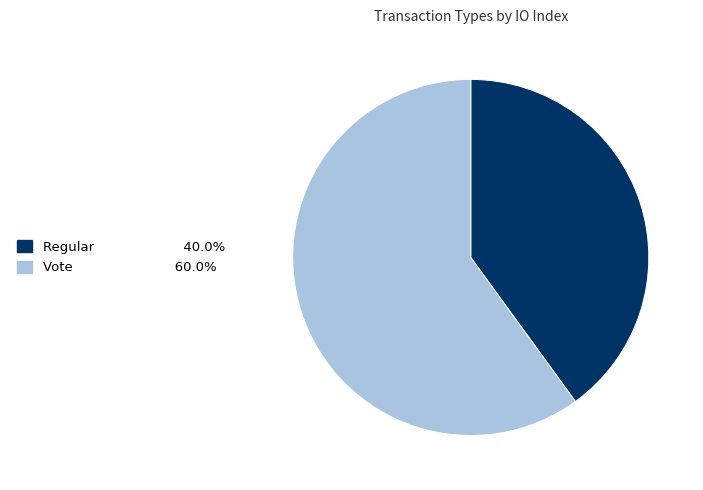

Does Vote account for over 50% of the chart?

Yes